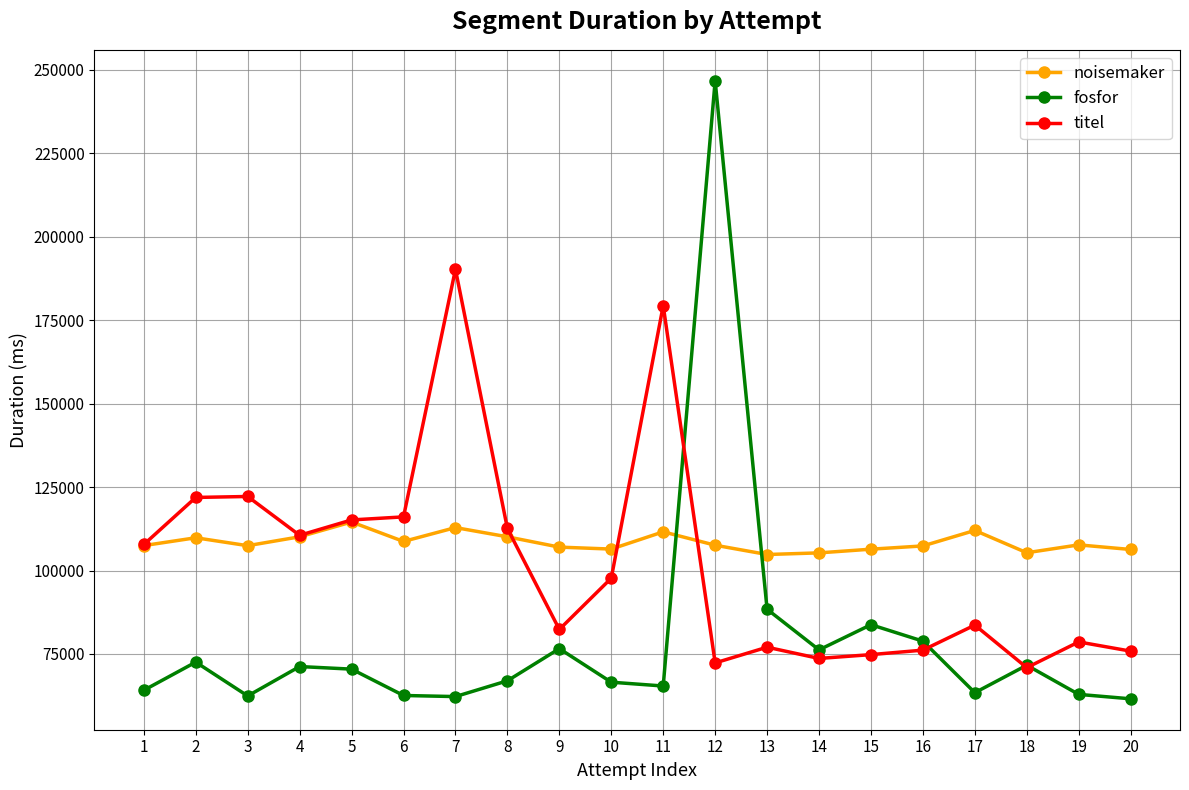

How many interior local peaks does the fosfor series have?

6